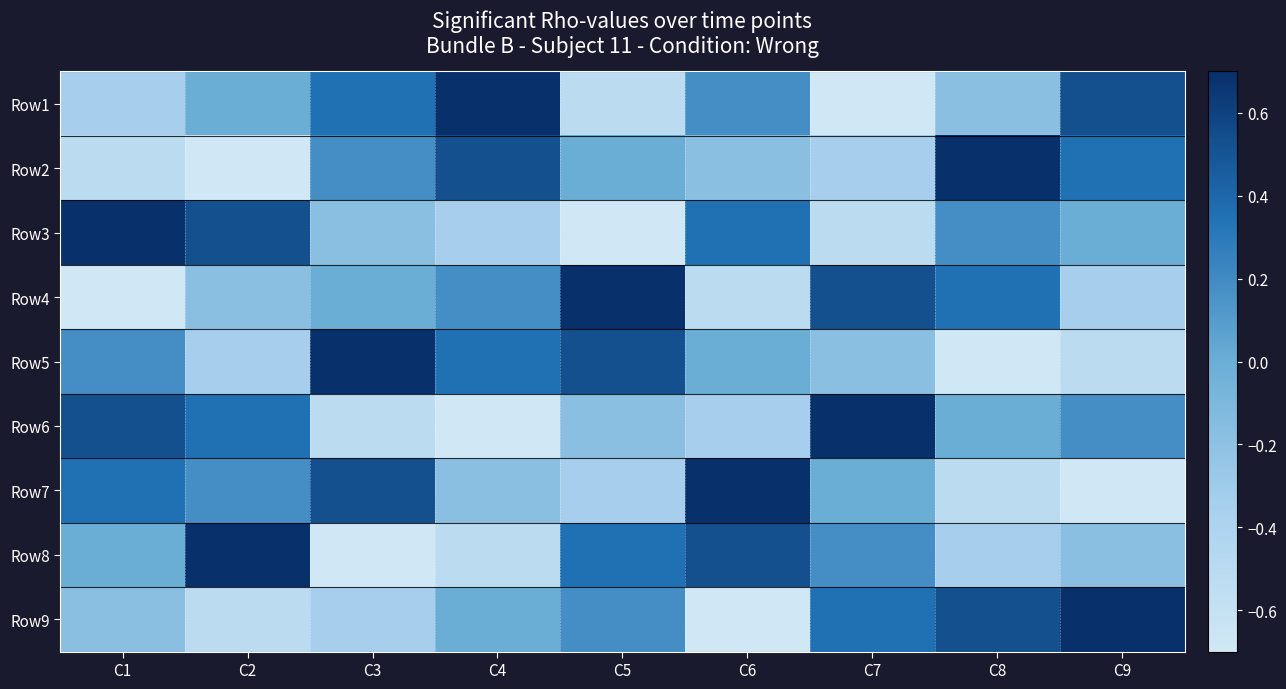

At which category is the sum across all series the highest?

C1